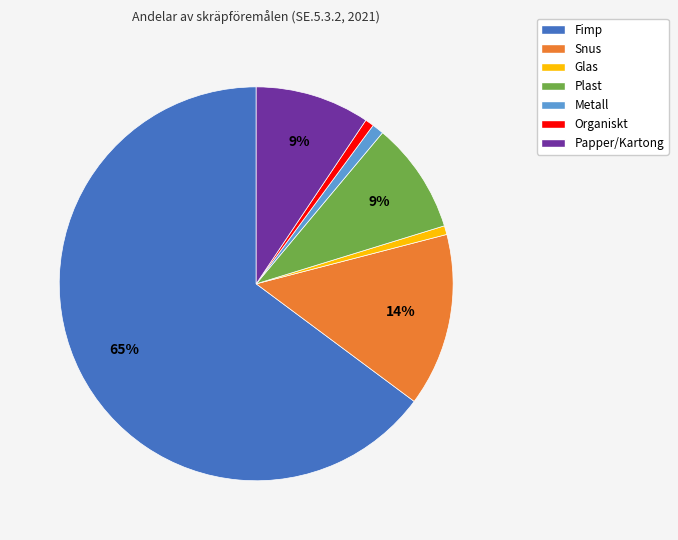

How many slices are in this pie chart?

7